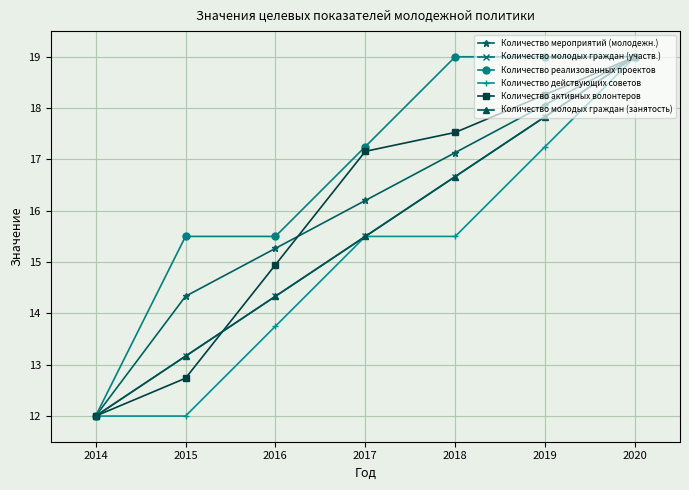

List the labels in order of Количество активных волонтеров value, smallest first.

2014, 2015, 2016, 2017, 2018, 2019, 2020